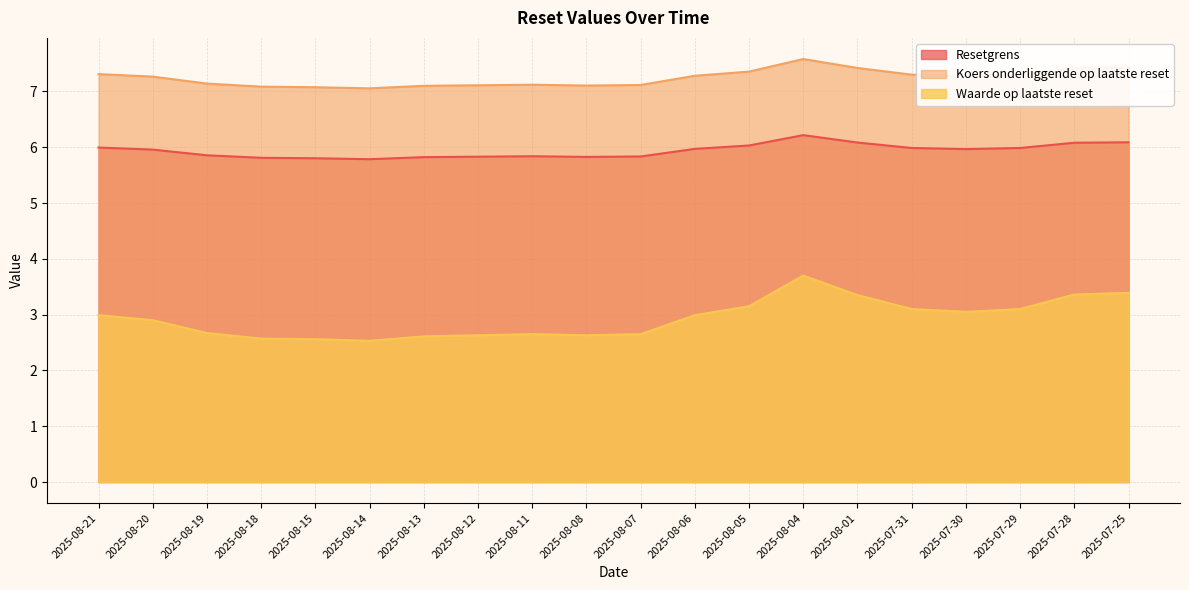

At how many categories does at least one series exceed 5?

20